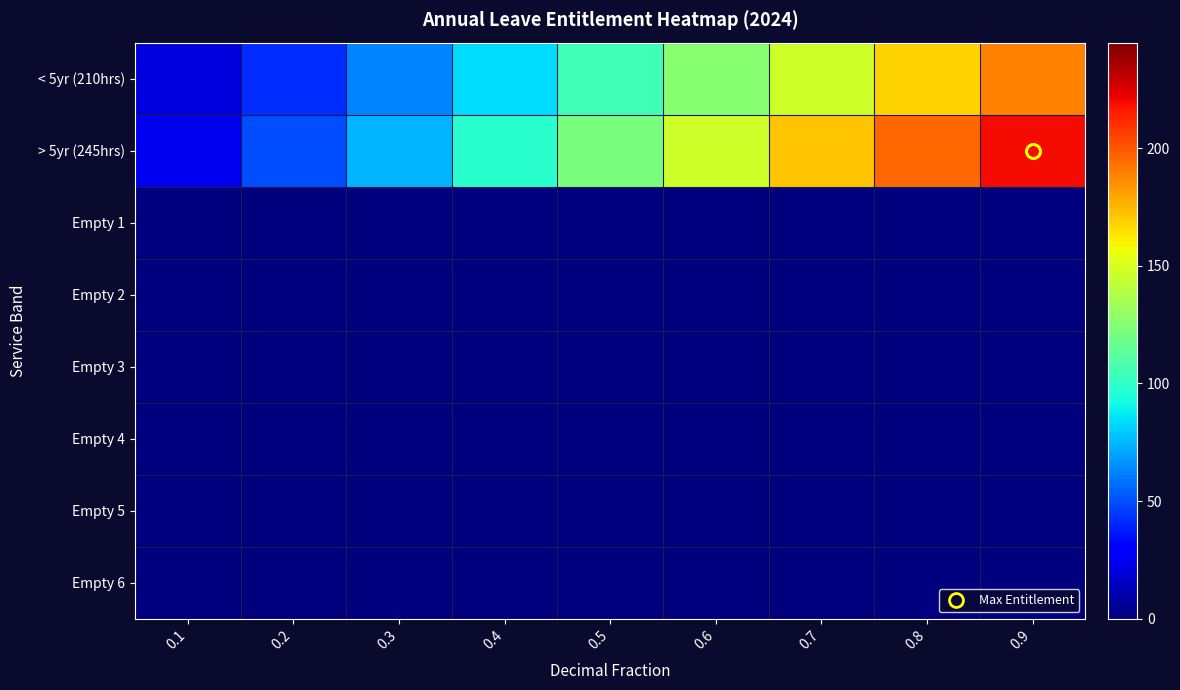

Which series has the largest range (max minus min)?

> 5yr (245hrs)